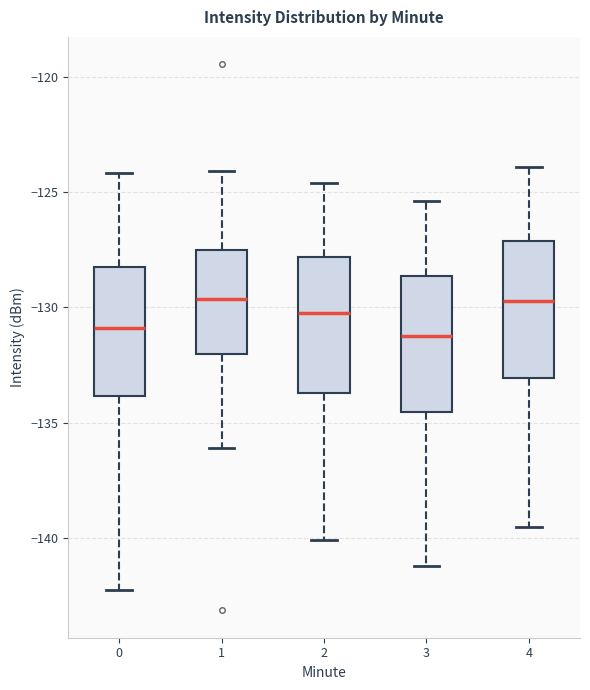

Reading left to right, transcribe this box plot: for each box, give where its median line is, the range the box spans, and where its two whiskers end, as read against the y-axis. The values are not printed on the chart, so give them approximately, as read against the axis.

0: median -131.0, box -134.0 to -128.5, whiskers -142.5 to -124.0
1: median -129.5, box -132.0 to -127.5, whiskers -136.0 to -124.0
2: median -130.0, box -133.5 to -128.0, whiskers -140.0 to -124.5
3: median -131.0, box -134.5 to -128.5, whiskers -141.0 to -125.5
4: median -129.5, box -133.0 to -127.0, whiskers -139.5 to -124.0